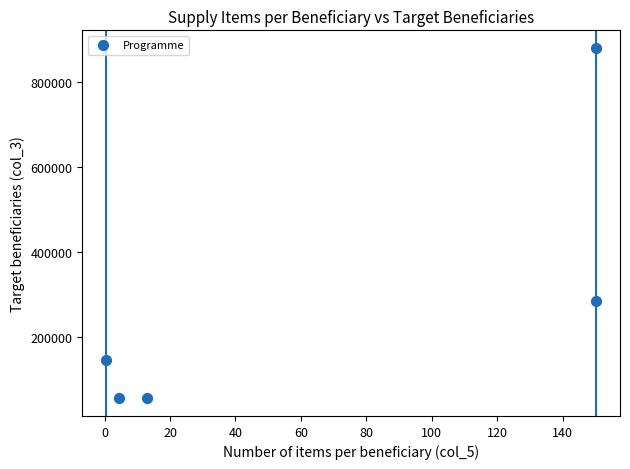

What is the range of Y values (max minus min)?

822909.1